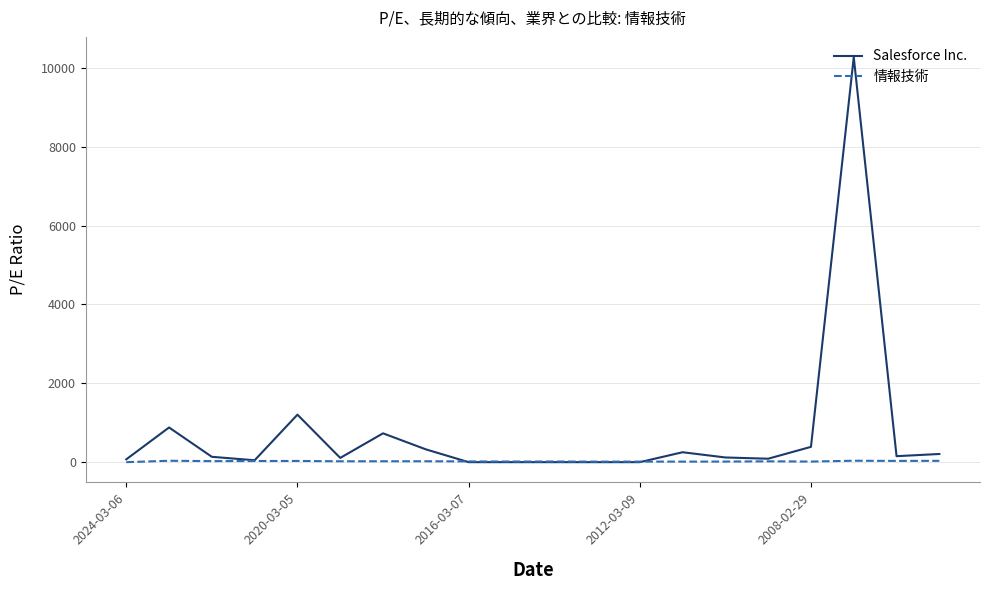

What is the maximum value for Salesforce Inc.?

10271.1